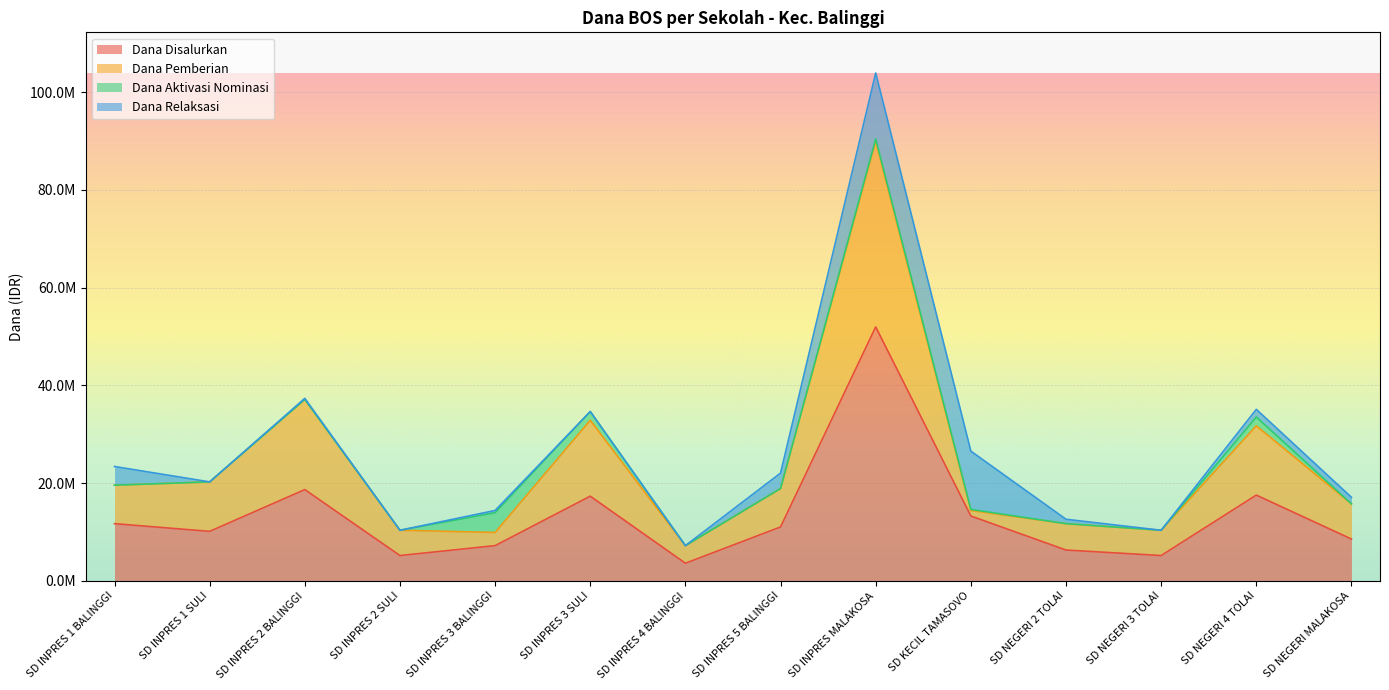

Is it true that Dana Pemberian equals 17034277 at SD INPRES 2 SULI?

False